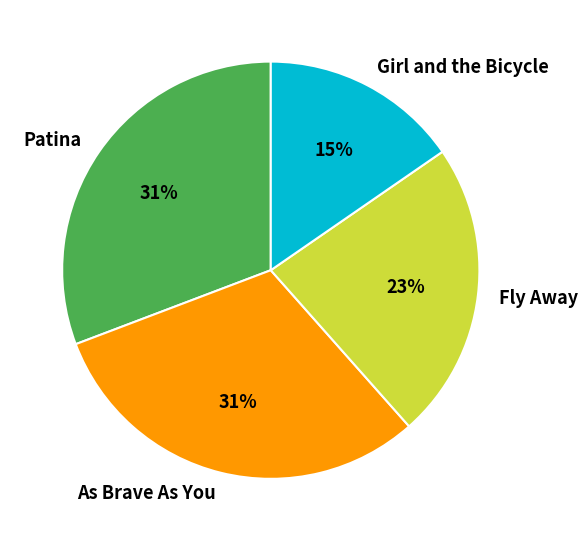

Which category has the smallest portion of the pie?

Girl and the Bicycle